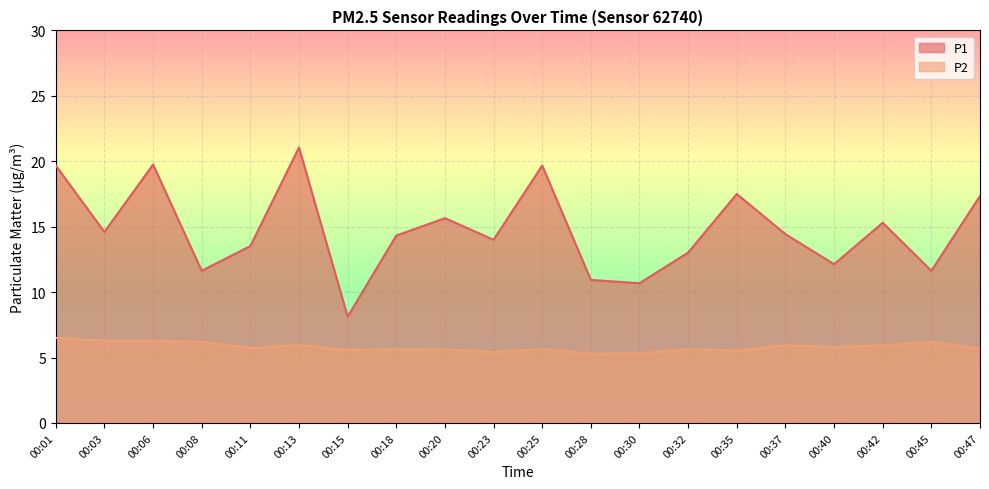

What is the difference between the maximum and minimum values in the P2 series?

1.2